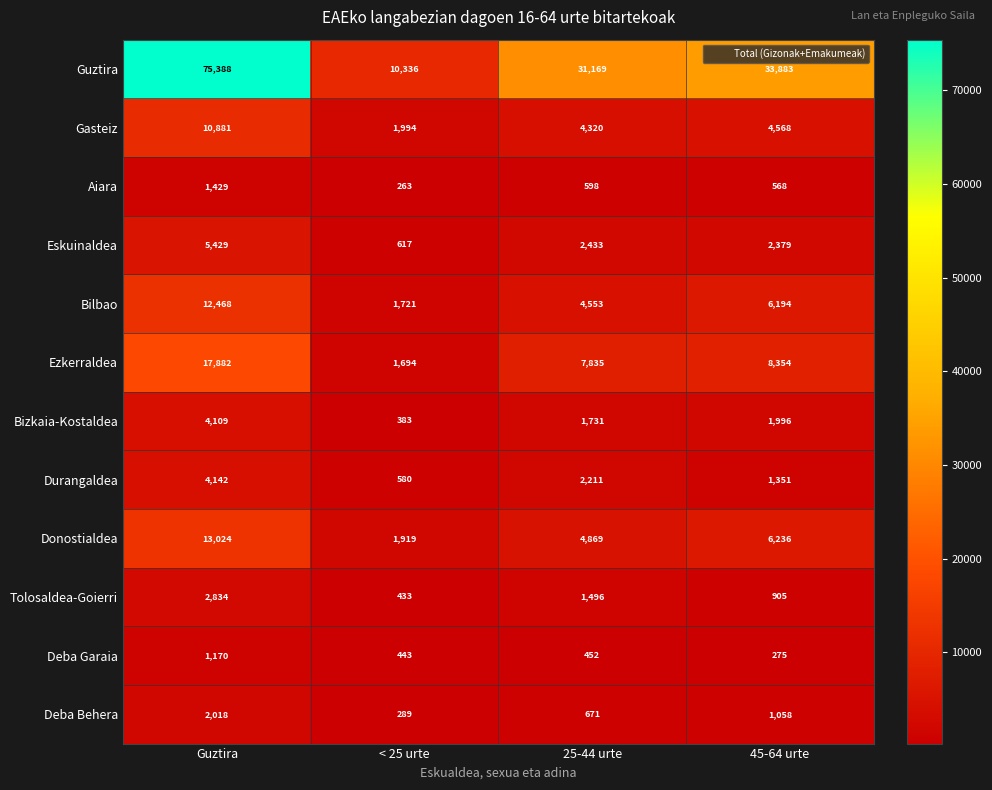

Where does the Bilbao series first go above 6194?

Guztira